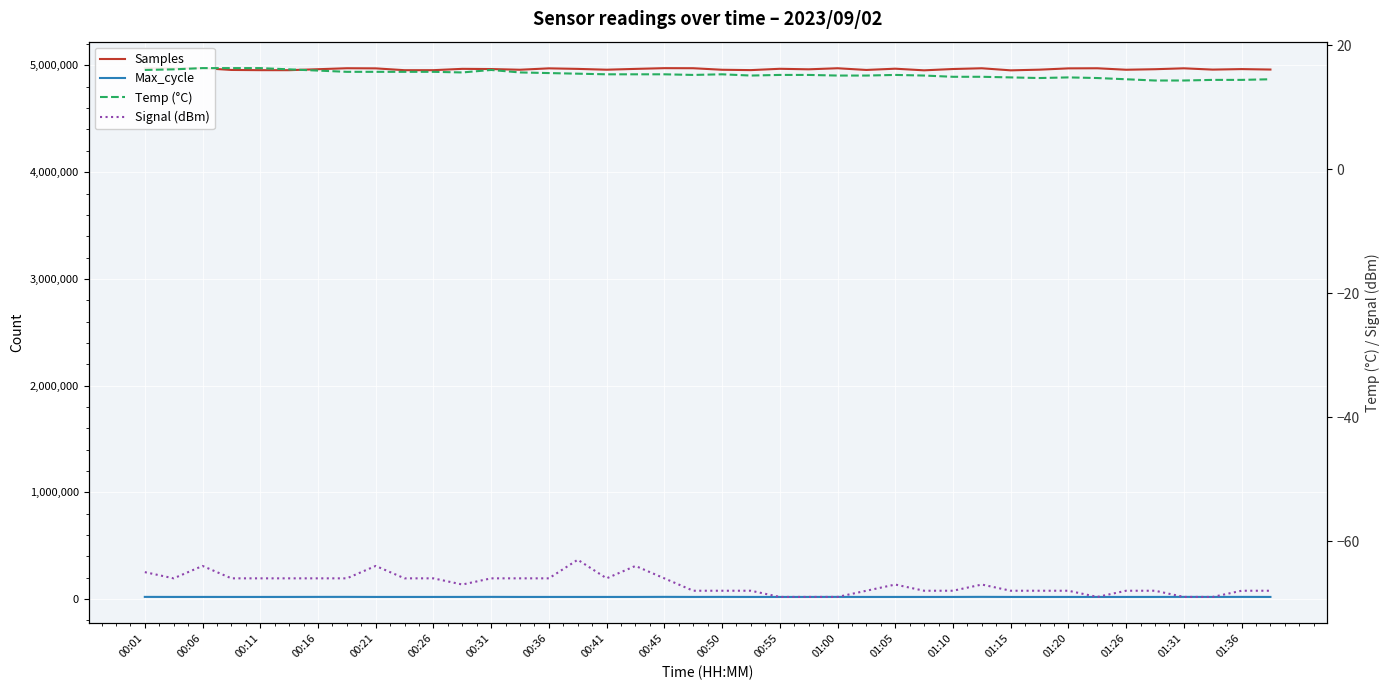

Is the value of Signal (dBm) at 35 greater than the value of Temp (°C) at 22?

No